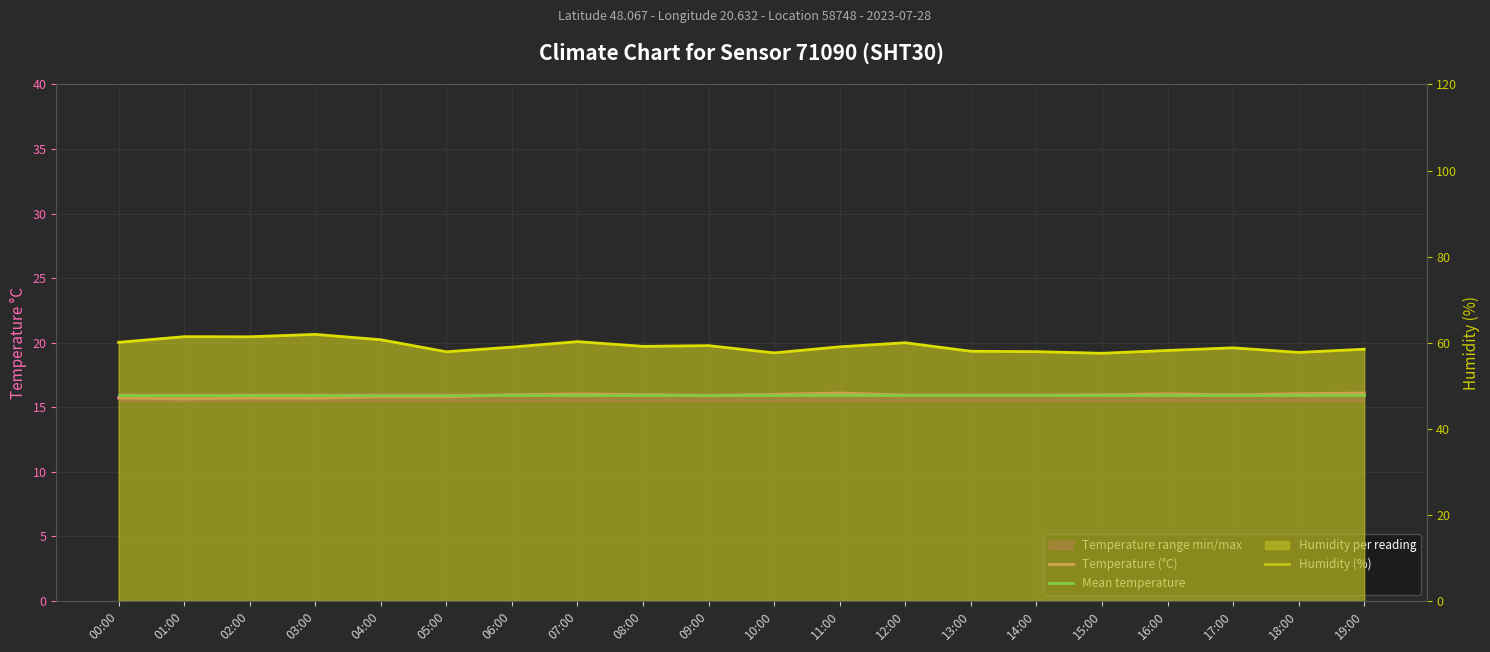

What is the spread (max minus min) of values at 13:00?

42.1